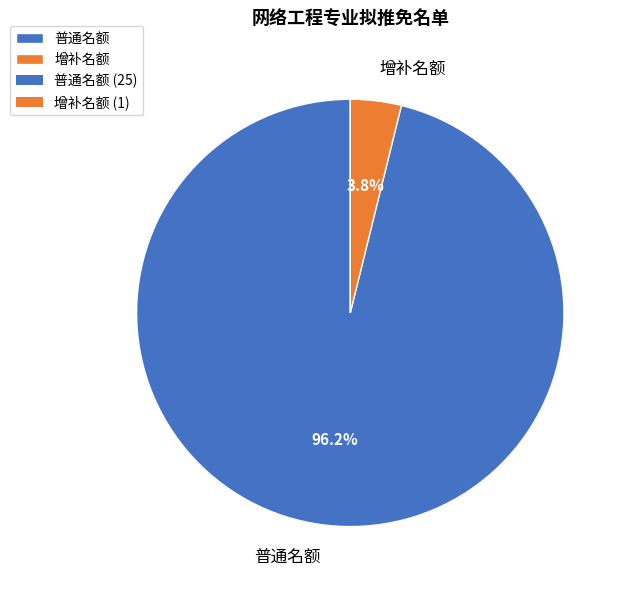

To the nearest percent, what portion does 普通名额 represent?

96%